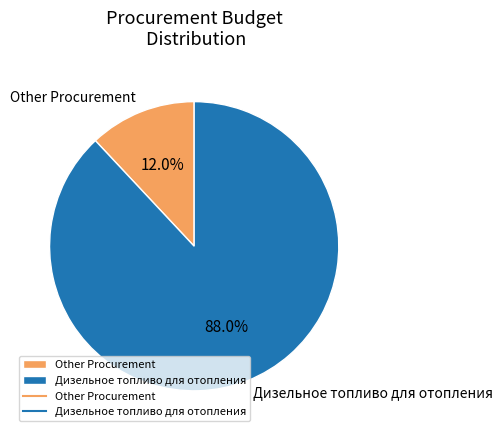

Count the number of slices in the pie.

2